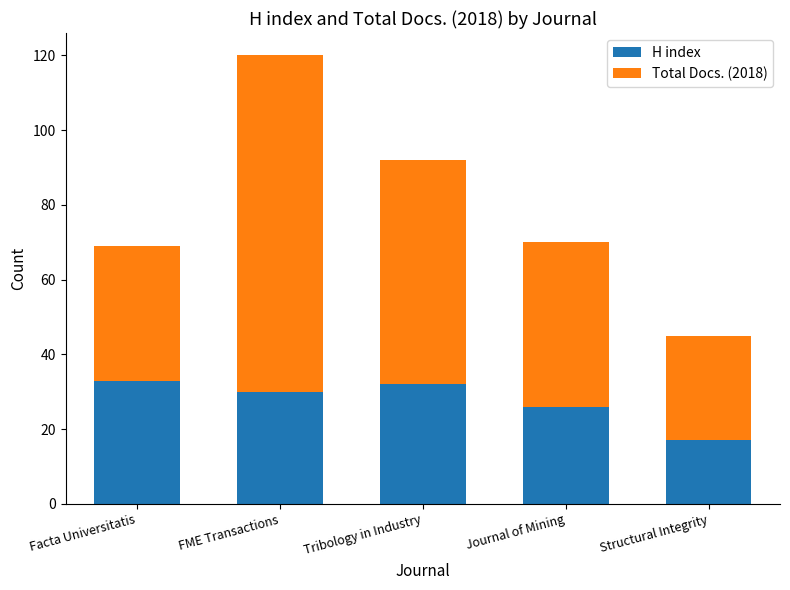

How many values in the H index series are below 30?

2